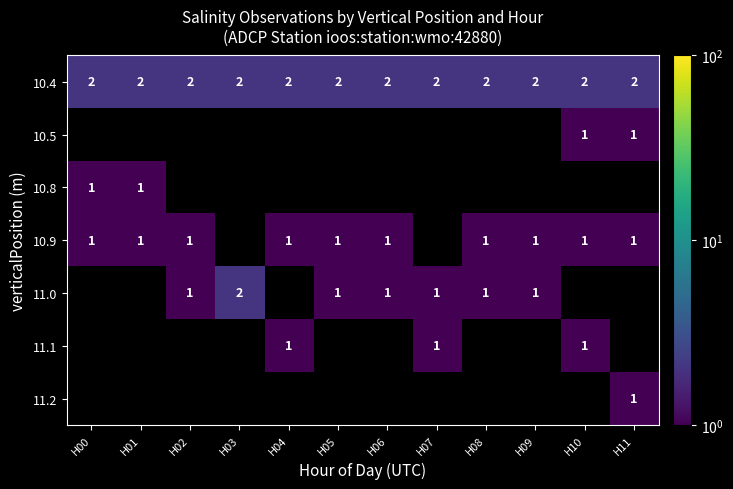

Which category has the highest value across all series?

H00